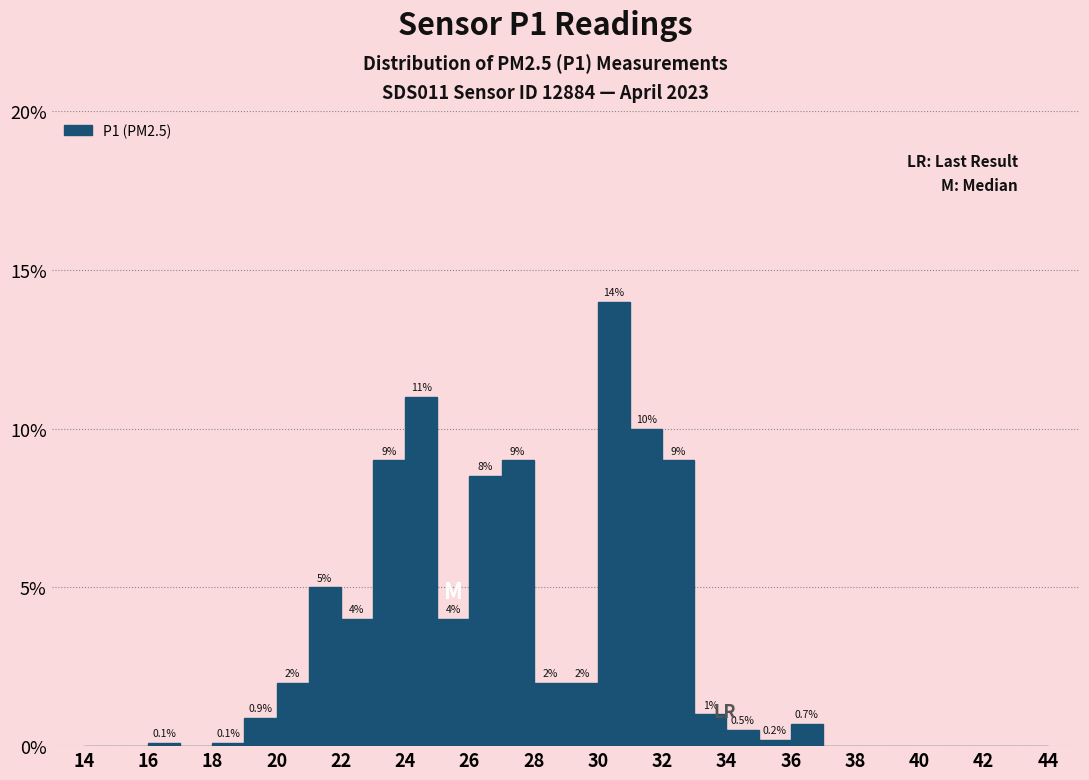

Which range on the x-axis has the tallest bar?

30 to 31